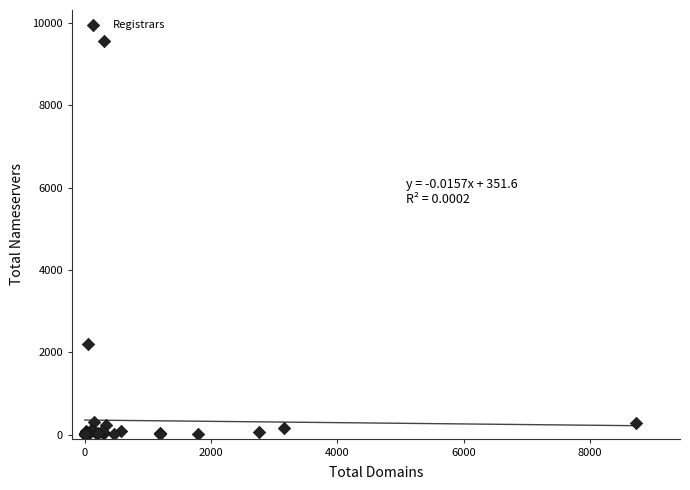

What Y value in the scatter plot is closest to 4774?

2203